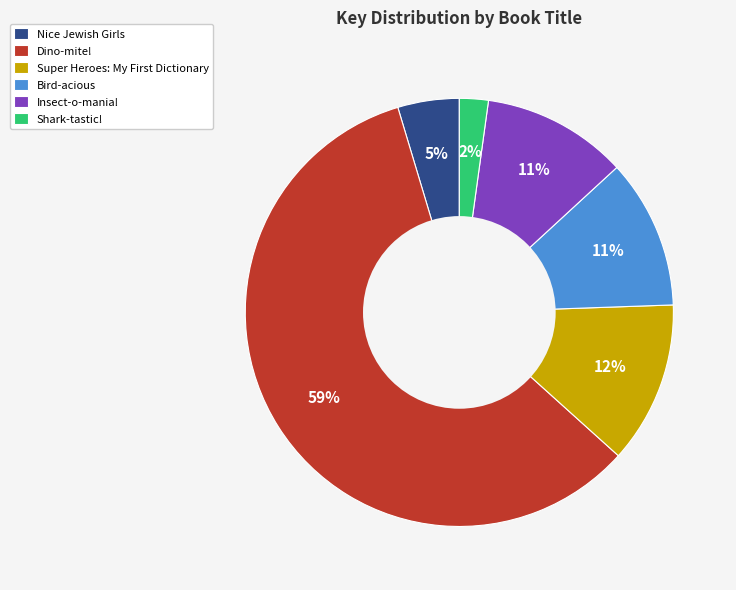

Count the number of slices in the pie.

6